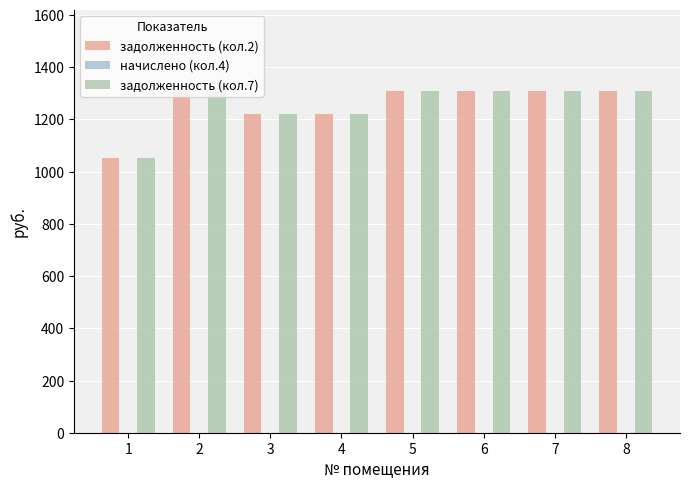

Is it true that задолженность (кол.2) equals 1905.7 at 3?

False